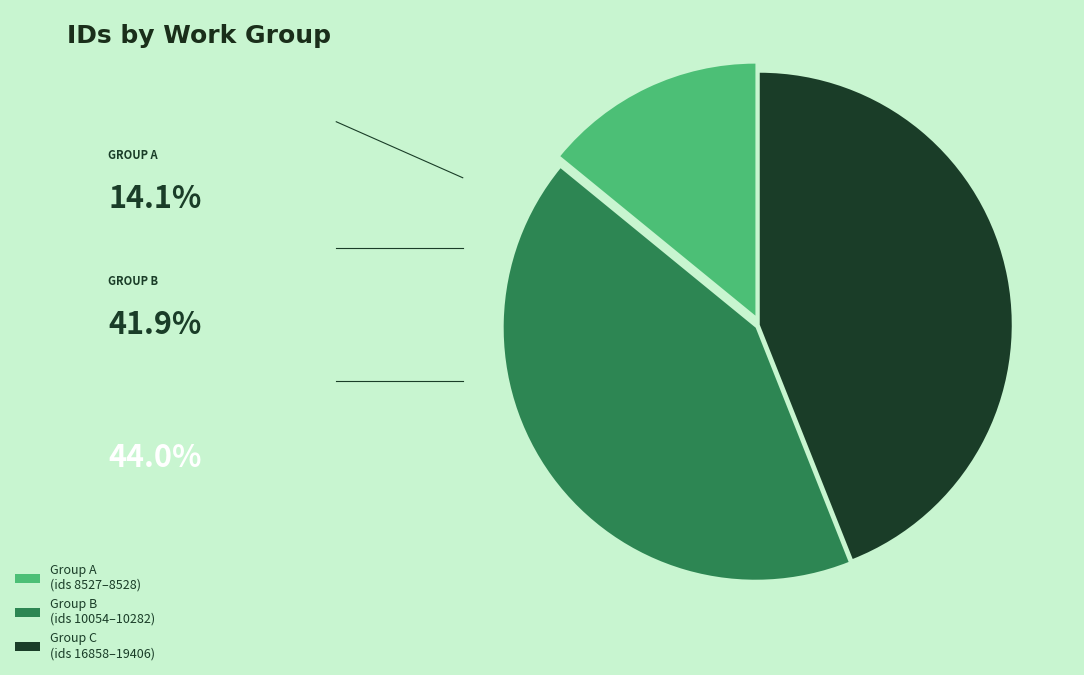

What is the ratio of the value at Group C (ids 16858–19406) to the value at Group B (ids 10054–10282)?

1.0